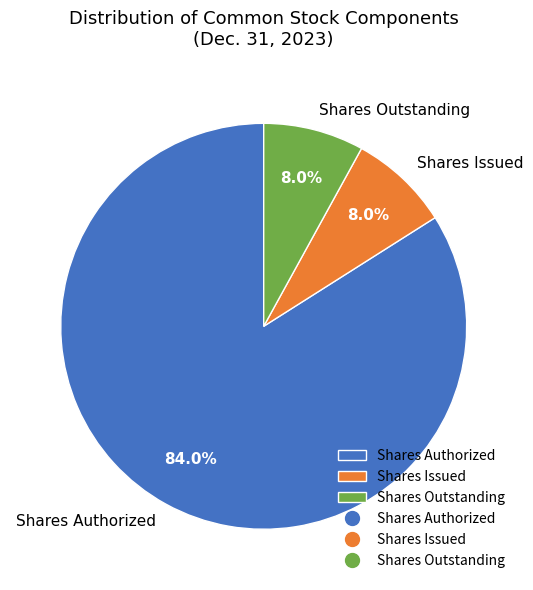

How many segments does this pie chart have?

3